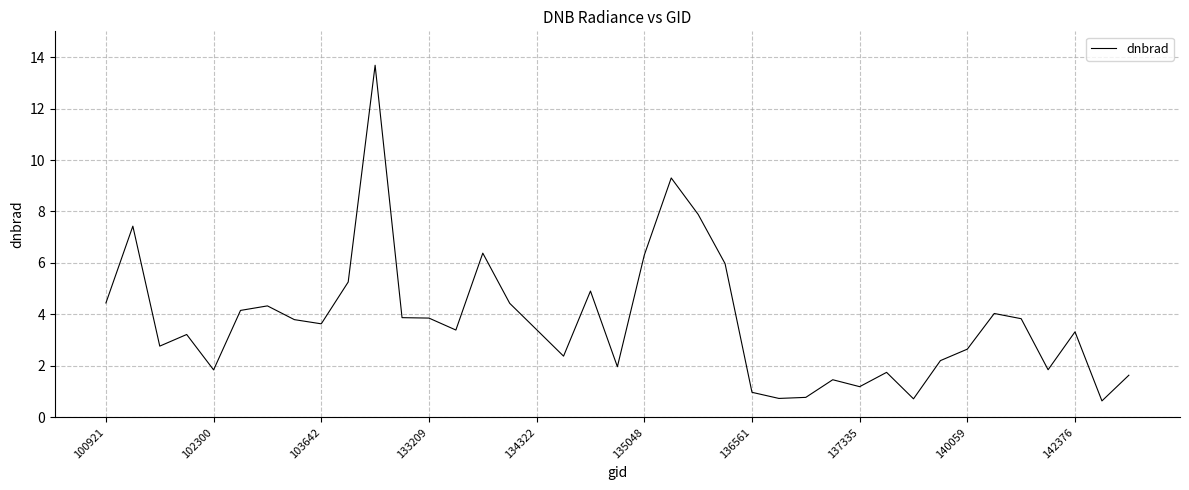

What is the minimum value shown in the chart?

0.6